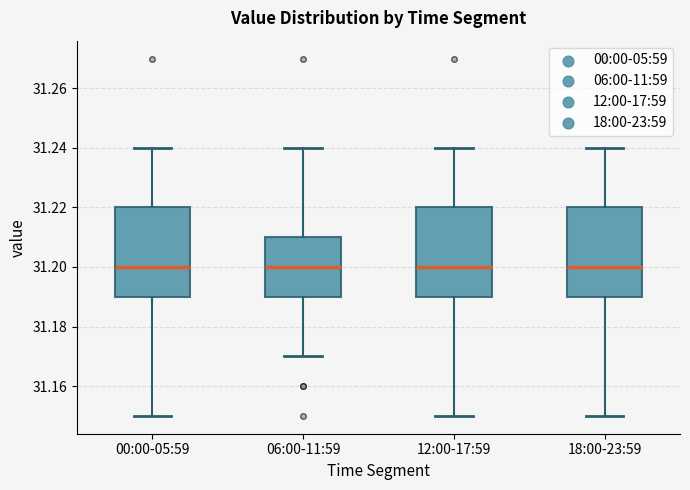

Reading left to right, transcribe this box plot: for each box, give where its median line is, the range the box spans, and where its two whiskers end, as read against the y-axis. The values are not printed on the chart, so give them approximately, as read against the axis.

00:00-05:59: median 31.20, box 31.19 to 31.22, whiskers 31.15 to 31.24
06:00-11:59: median 31.20, box 31.19 to 31.21, whiskers 31.17 to 31.24
12:00-17:59: median 31.20, box 31.19 to 31.22, whiskers 31.15 to 31.24
18:00-23:59: median 31.20, box 31.19 to 31.22, whiskers 31.15 to 31.24